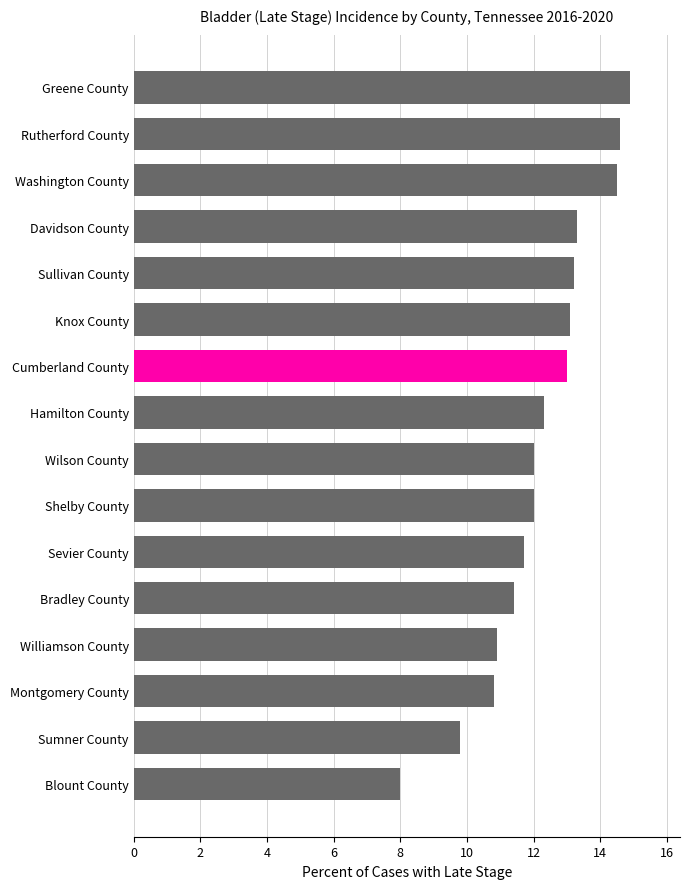

Count the number of categories in the chart.

16